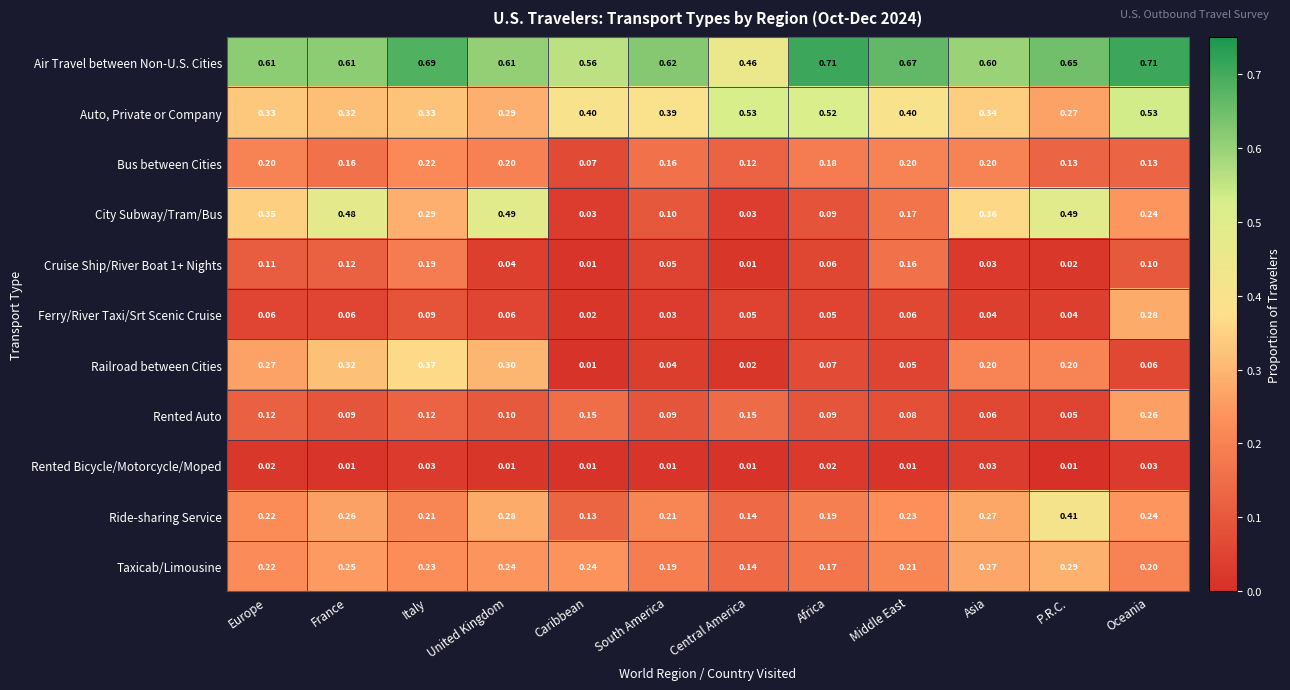

Which series has the largest total across all categories?

Air Travel between Non-U.S. Cities